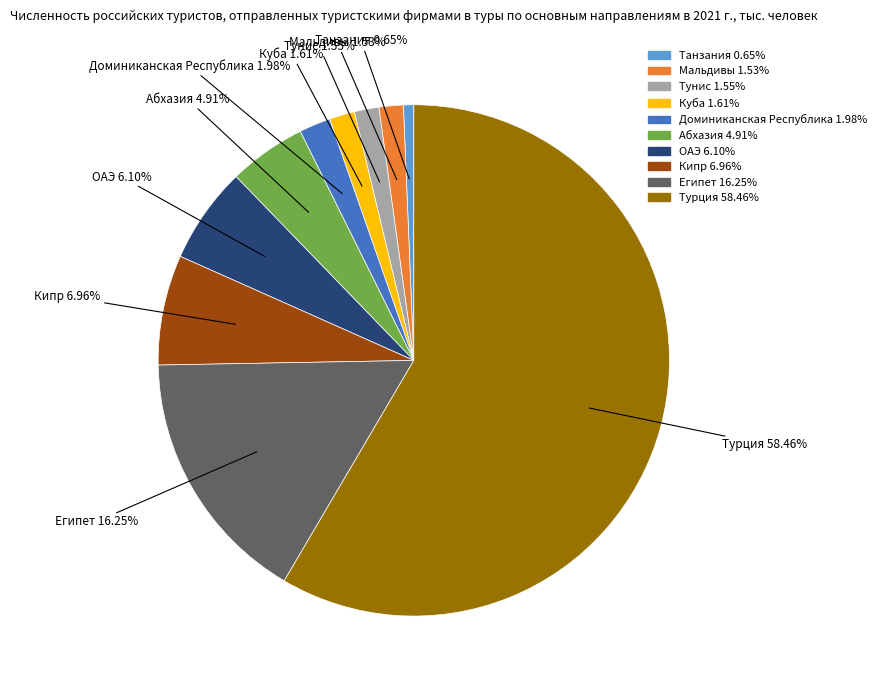

What is the ratio of the value at Танзания to the value at Мальдивы?

0.4